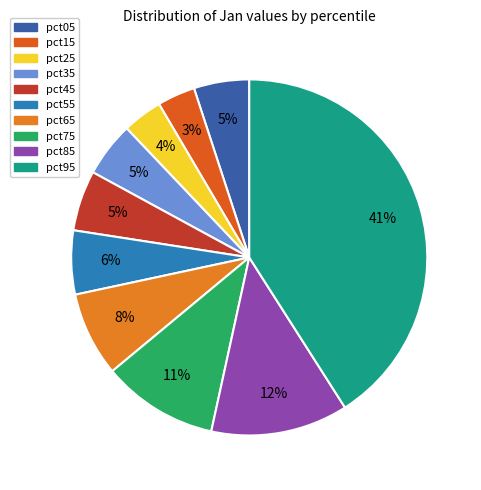

Combined, do pct85 and pct35 account for over 50%?

No